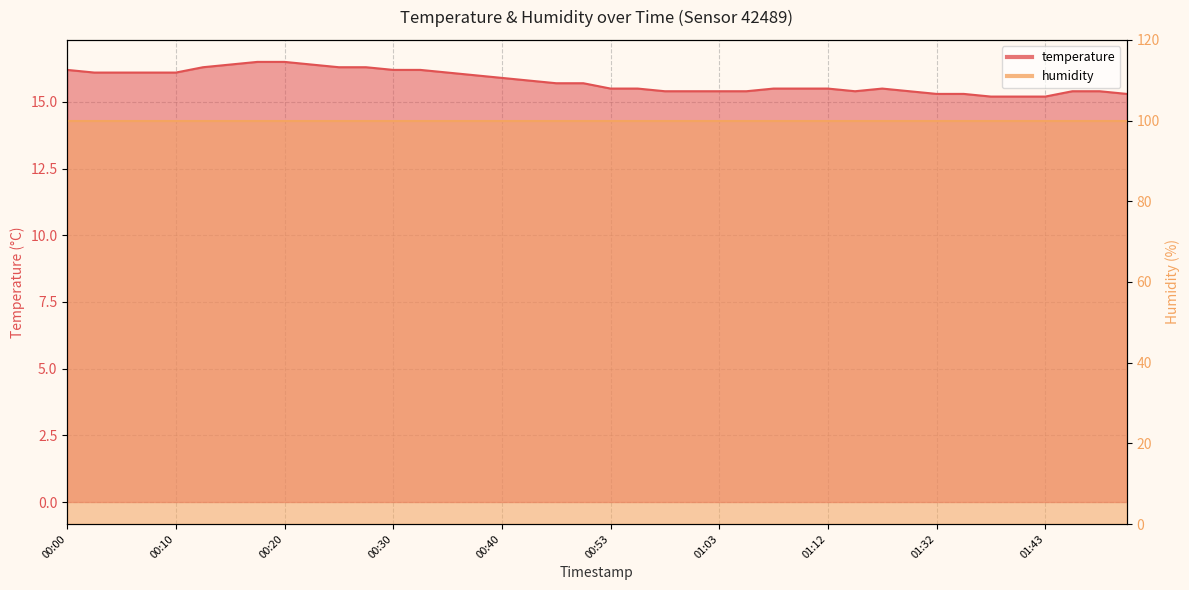

What is the label of the 5th point from the right?

01:40